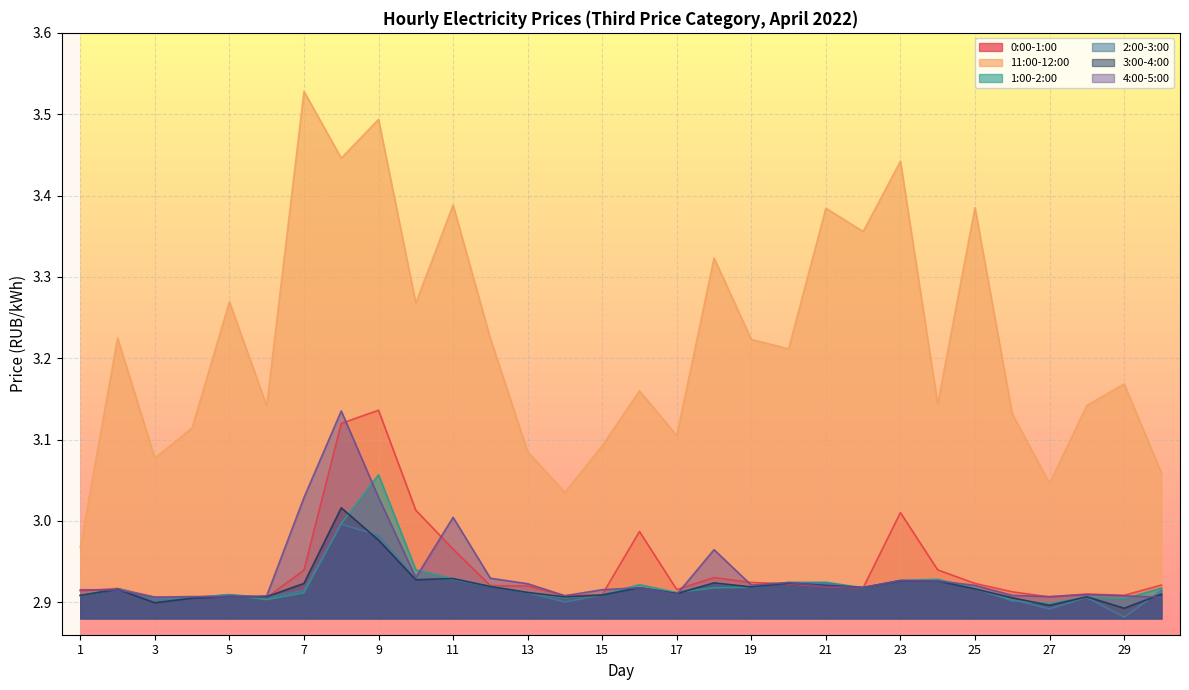

Is it true that 4:00-5:00 equals 4.0 at 20?

False